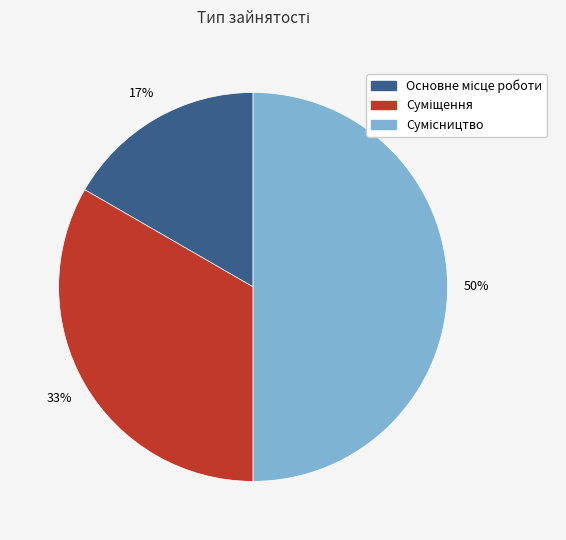

To the nearest percent, what is the average slice percentage?

33%